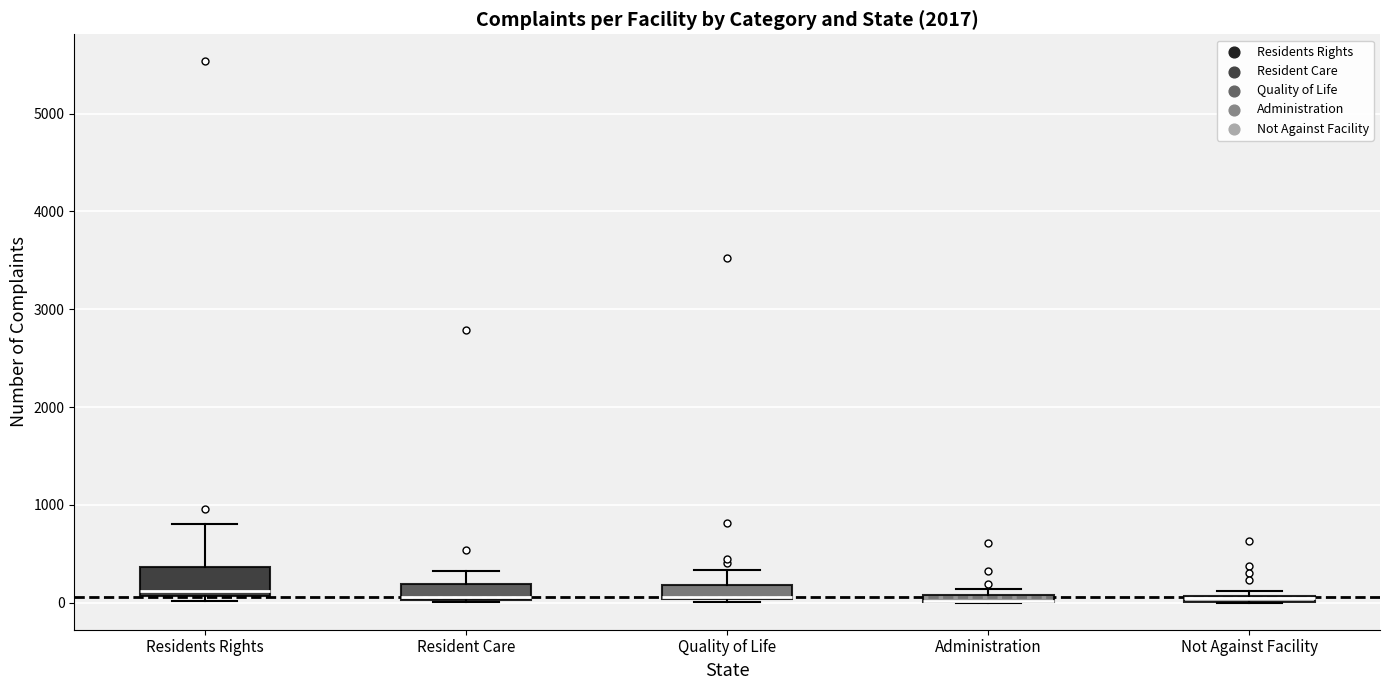

Which box is the tallest, from its lower edge to its upper edge?

Residents Rights